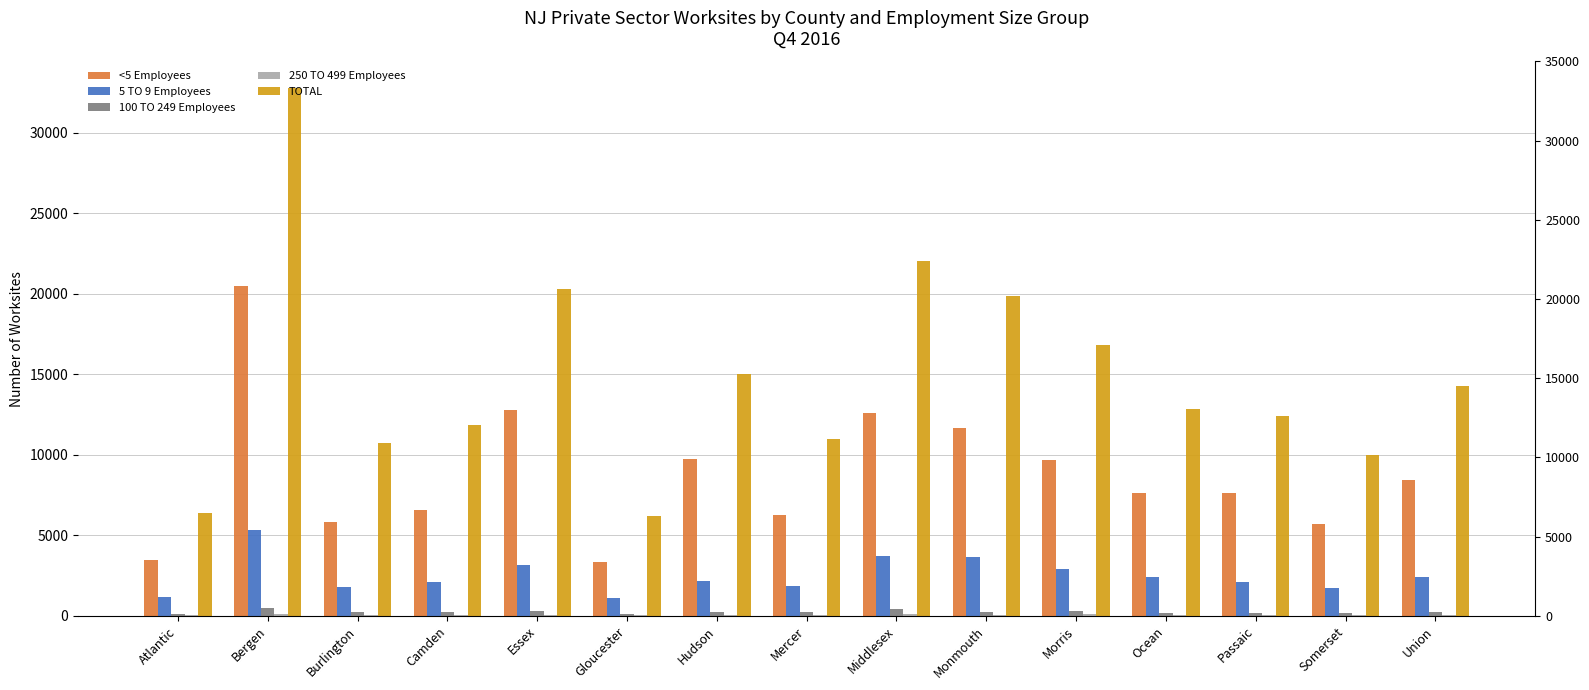

How many data points in 100 TO 249 Employees are less than 213?

7